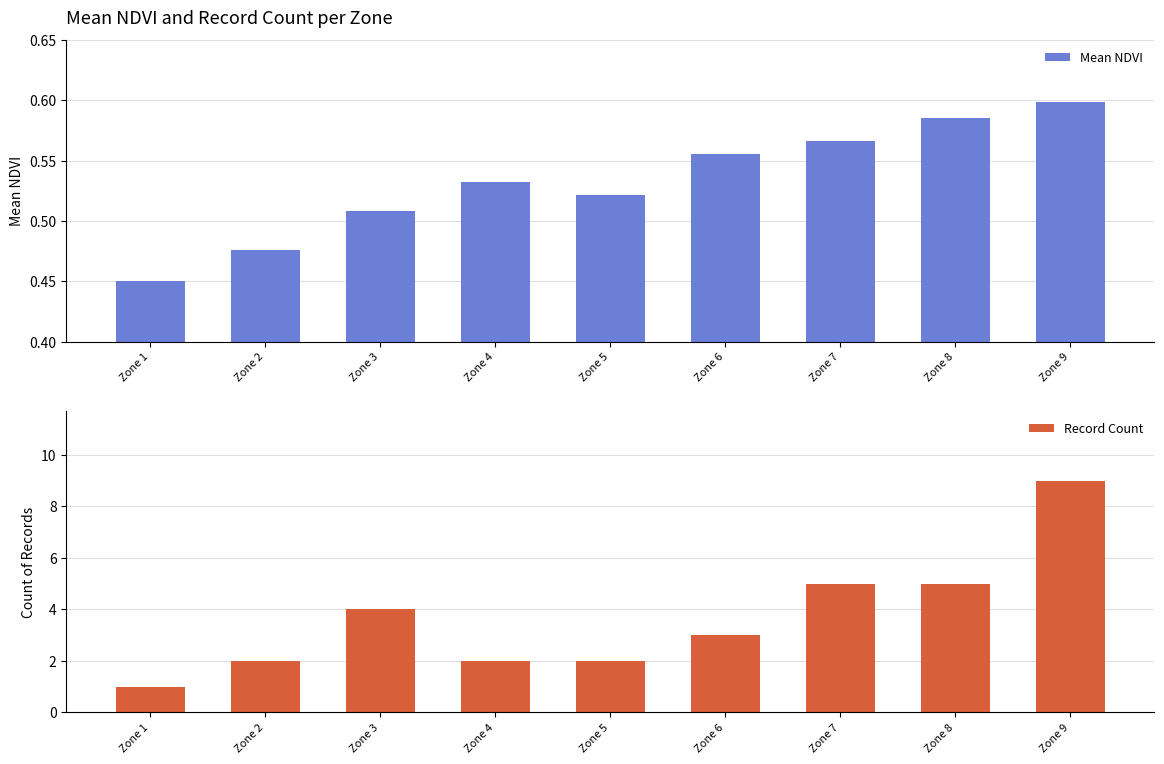

What is the maximum value for Record Count?

9